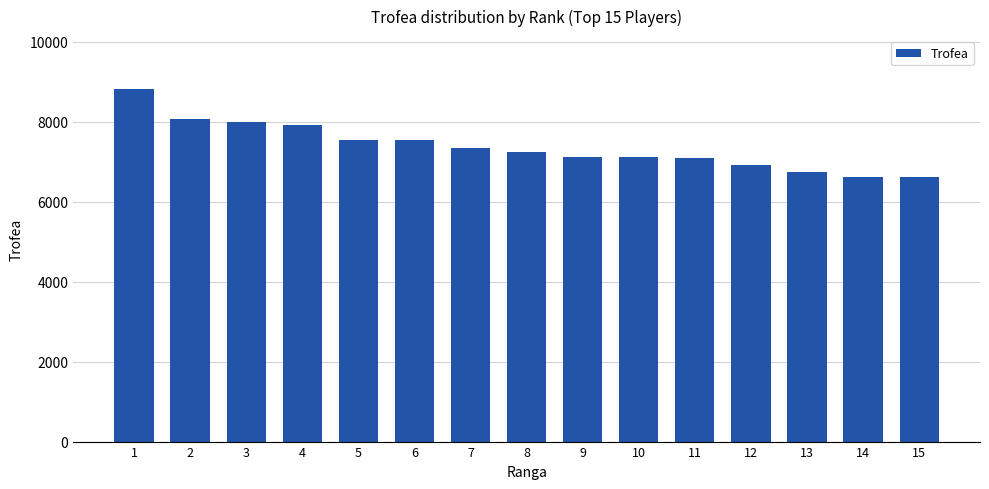

Does the chart contain any negative values?

No